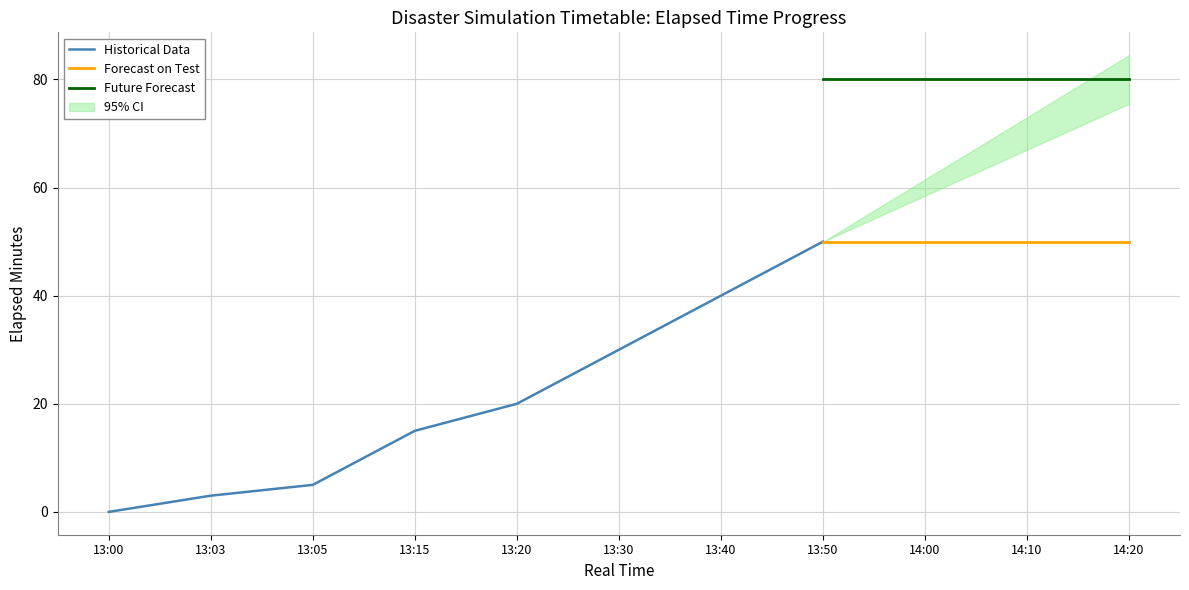

Rank the categories by value from lowest to highest.

13:00, 13:03, 13:05, 13:15, 13:20, 13:30, 13:40, 13:50, 14:00, 14:10, 14:20